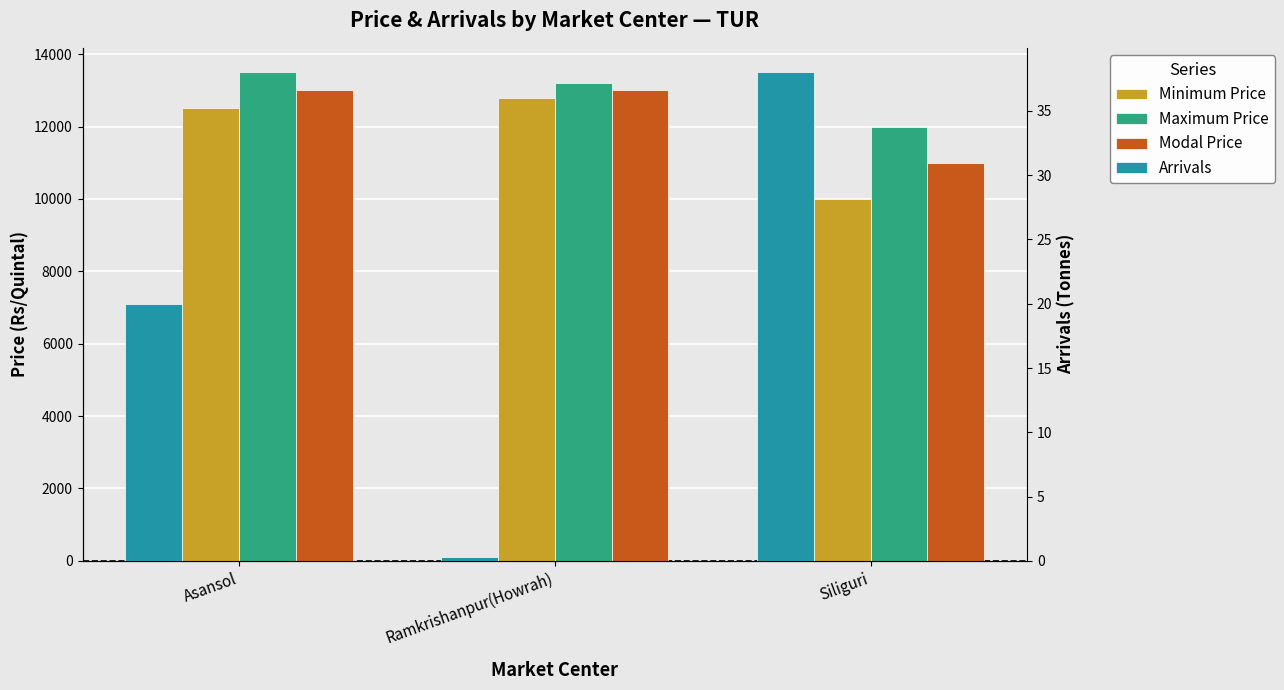

How many data points in Maximum Price are less than 13200?

1